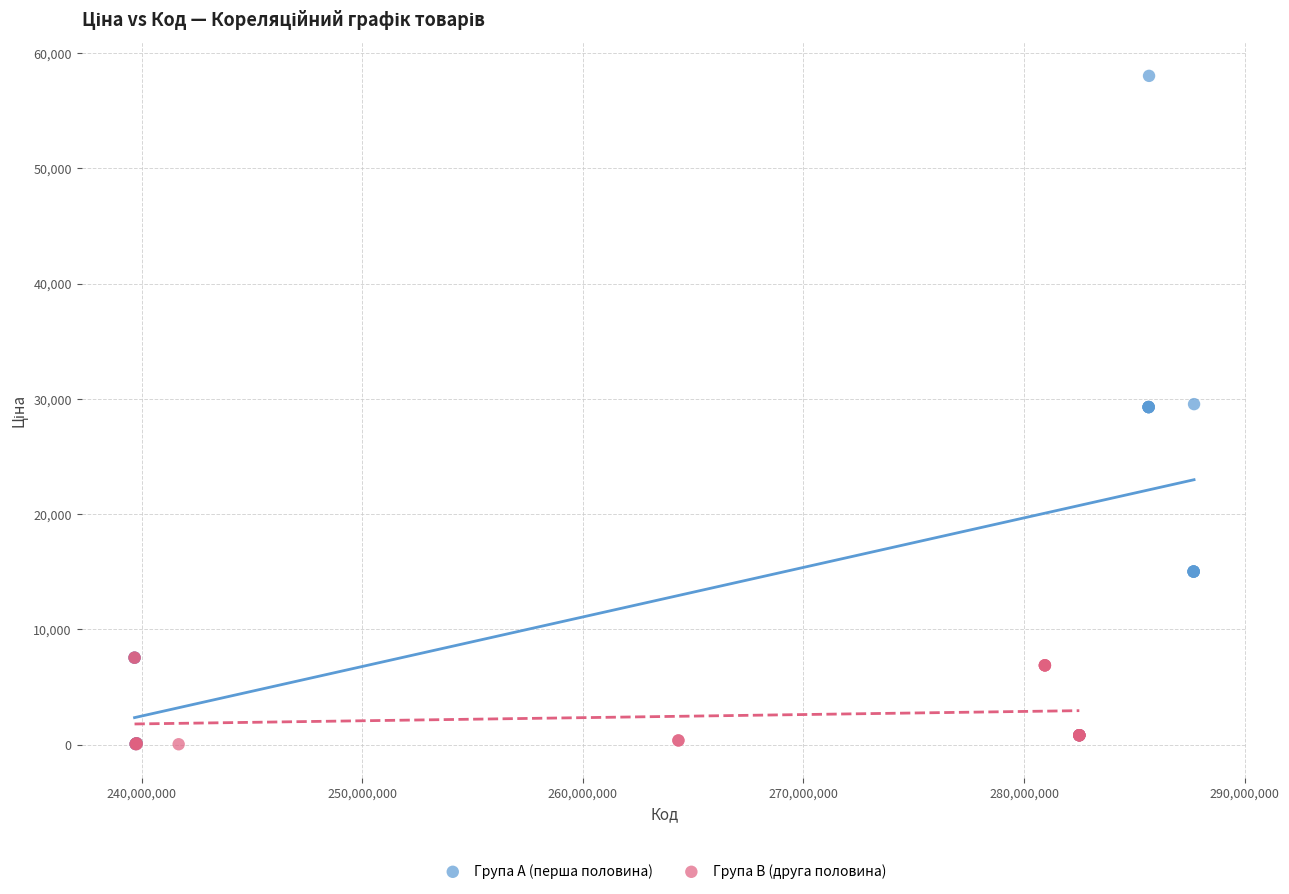

Which series has the widest spread of Y values?

Група A (перша половина)